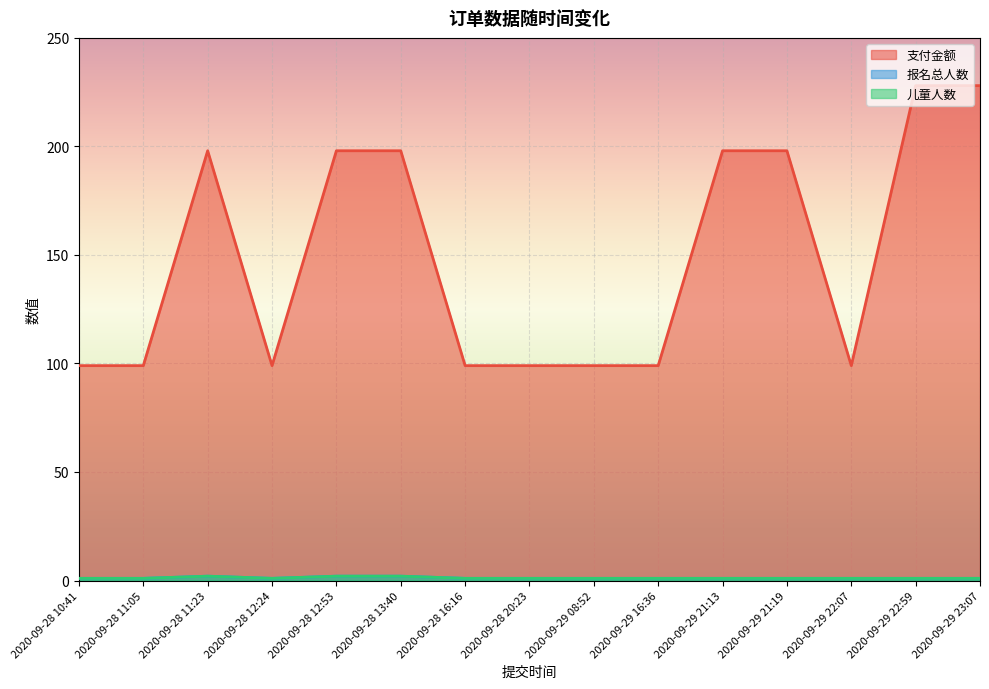

How many values in the 支付金额 series exceed 99?

7